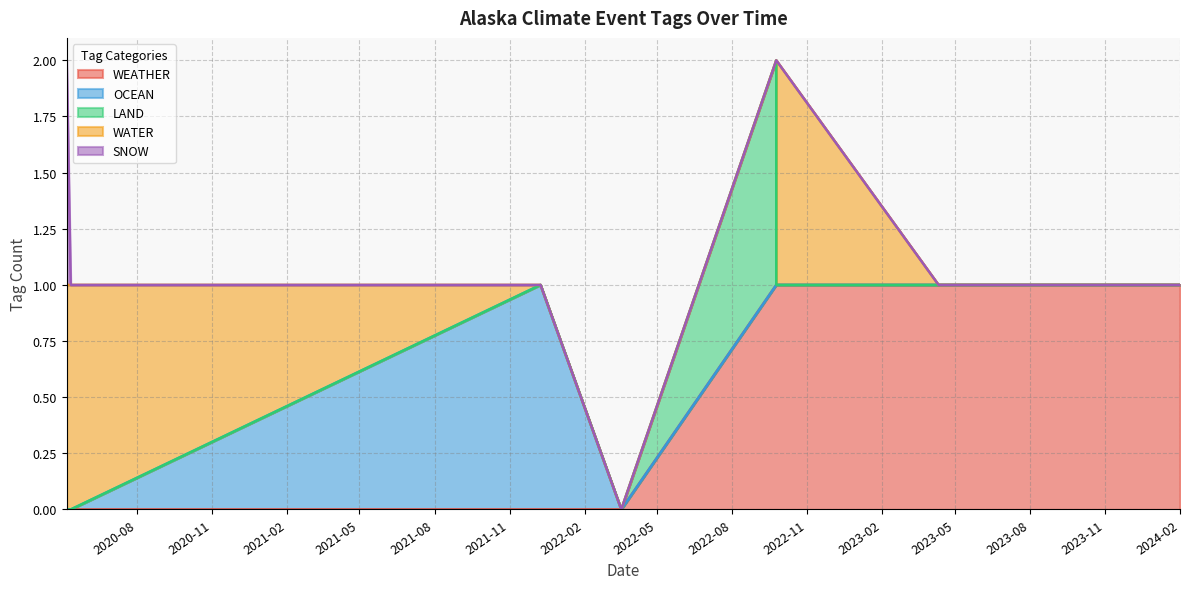

What is the difference between the maximum and minimum values in the SNOW series?

1